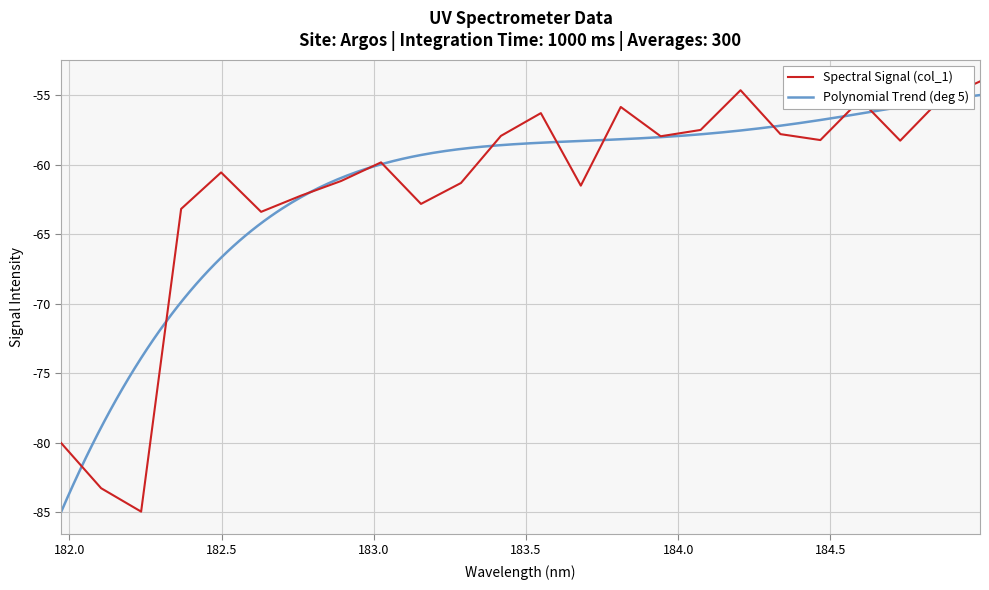

What is the greatest value displayed?

-54.0